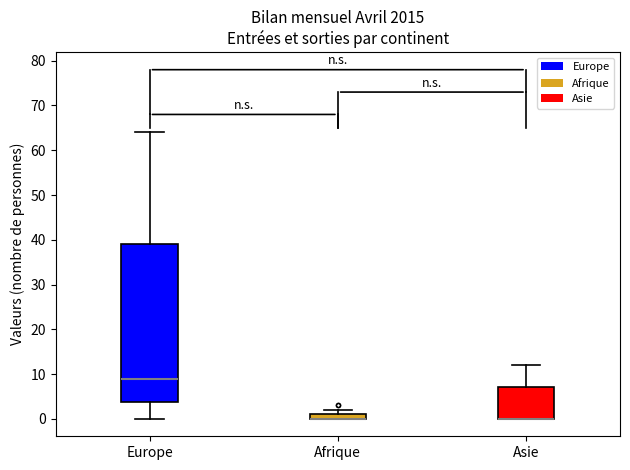

Which box is the tallest, from its lower edge to its upper edge?

Europe